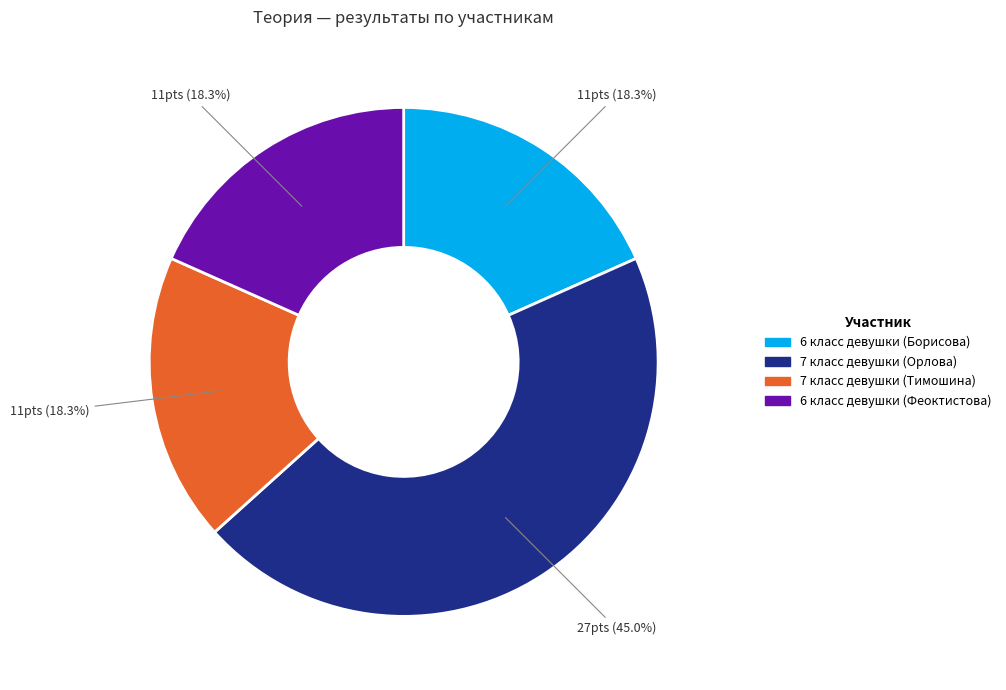

Does 7 класс девушки (Тимошина) account for over 50% of the chart?

No